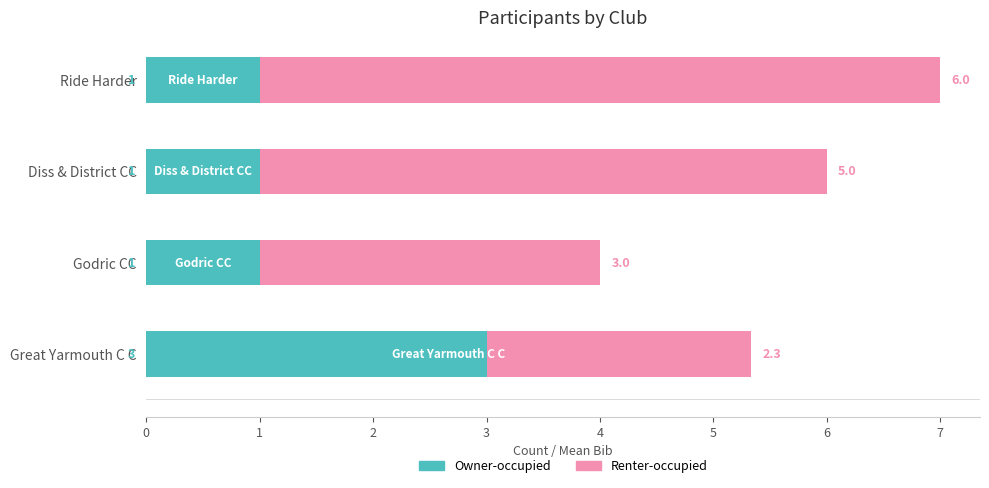

At which label does Owner-occupied reach its peak?

Great Yarmouth C C